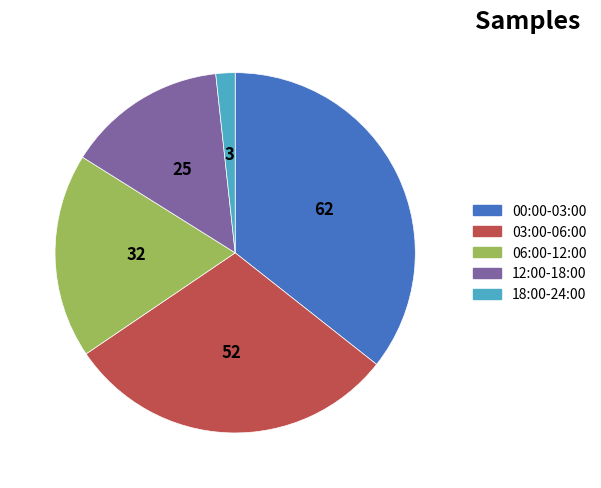

Does any single category account for the majority?

No